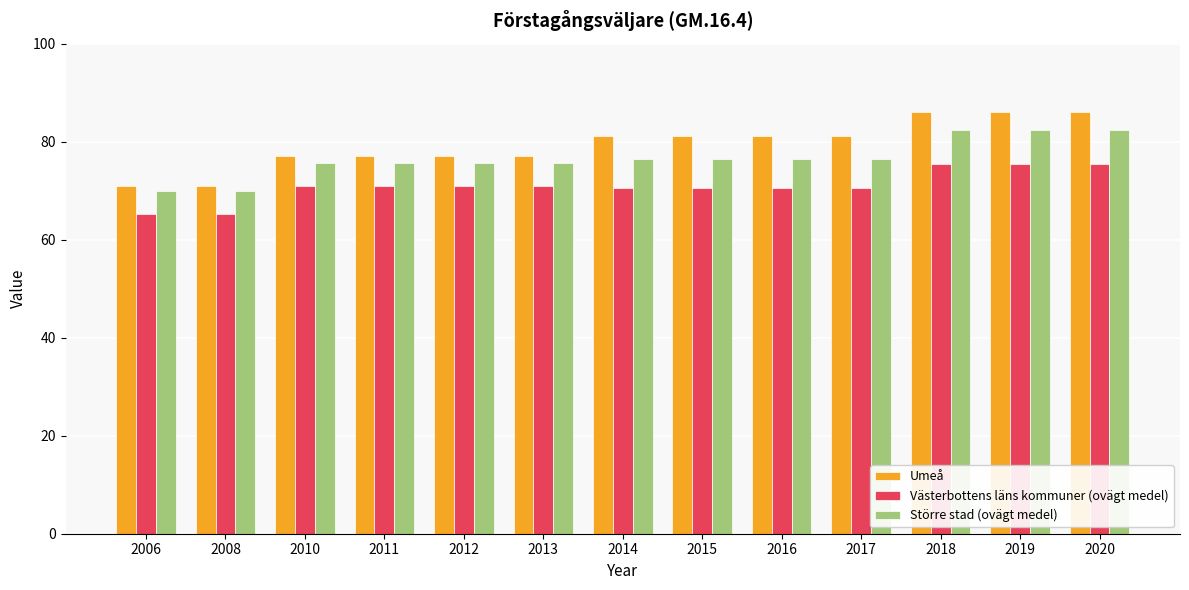

Is it true that Umeå equals 81.2 at 2017?

True